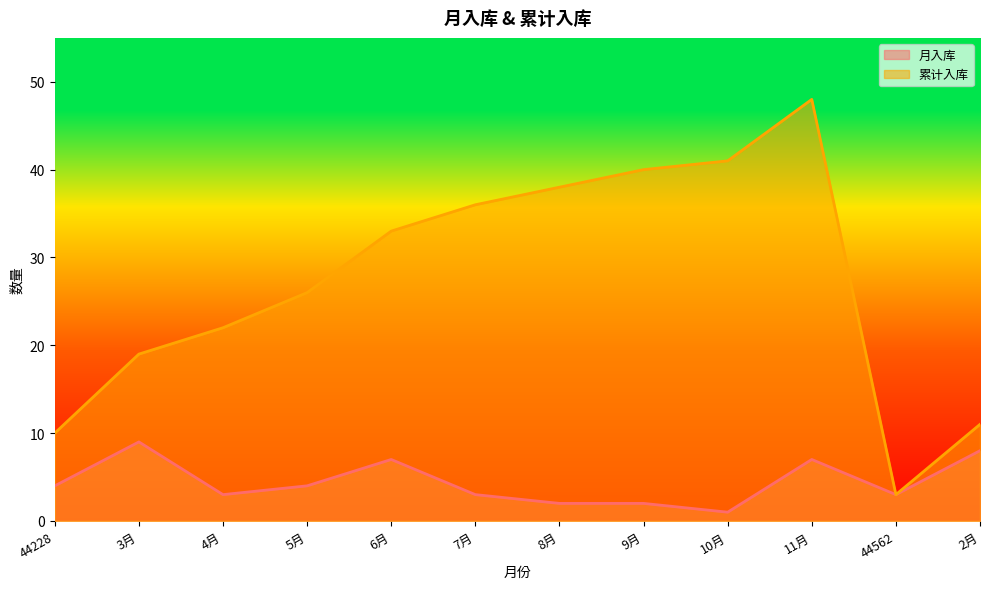

True or false: 累计入库 and 月入库 cross at least once.

False